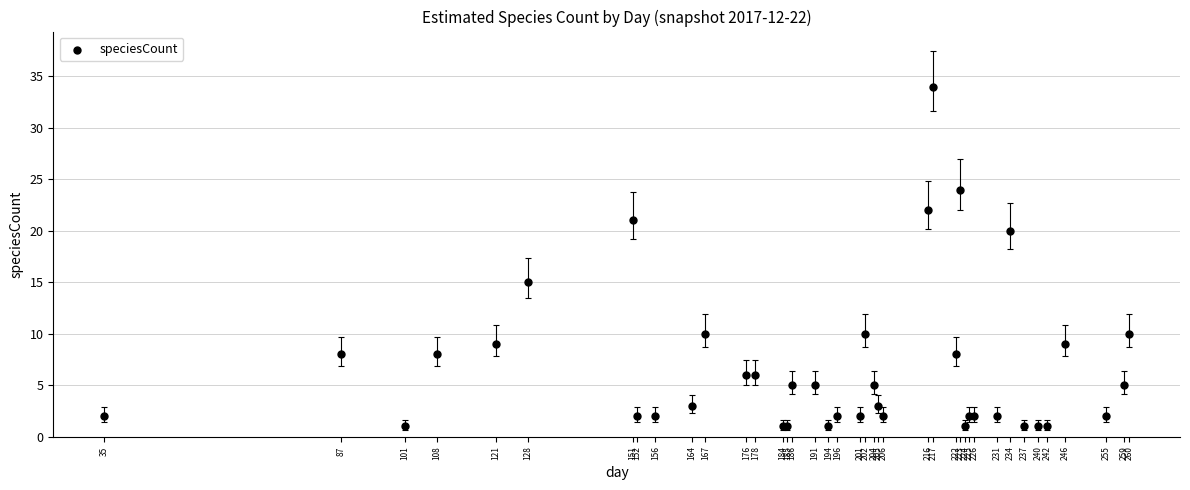

What Y value in the scatter plot is closest to 17?

15